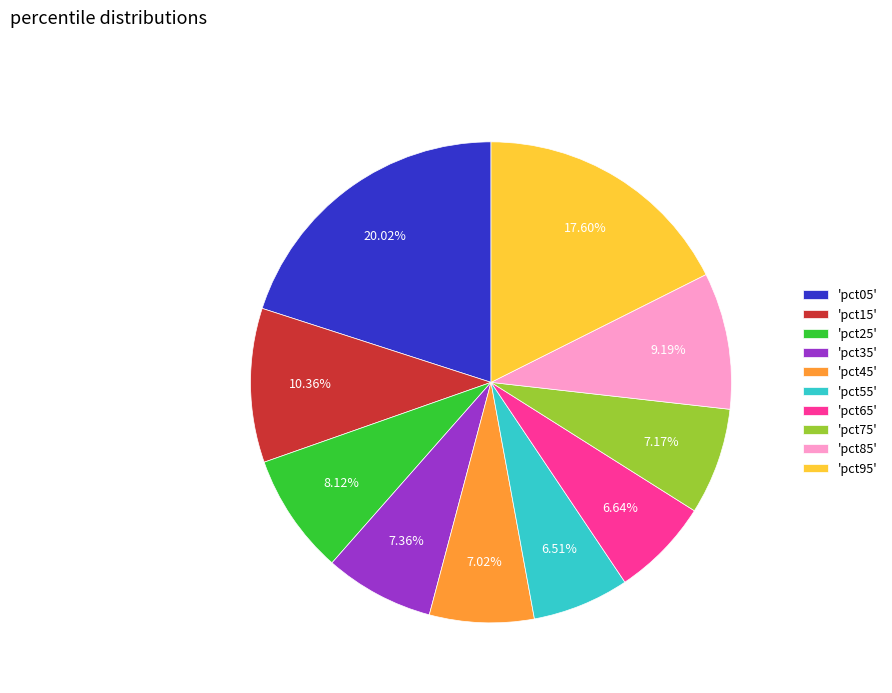

Is there any slice that represents more than half of the pie?

No